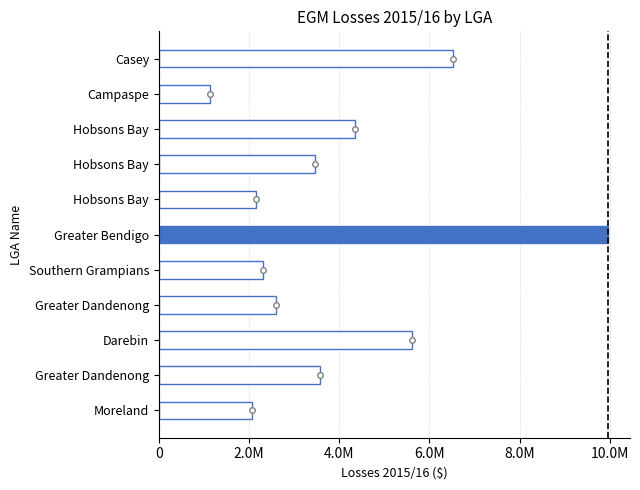

Count the number of categories in the chart.

11